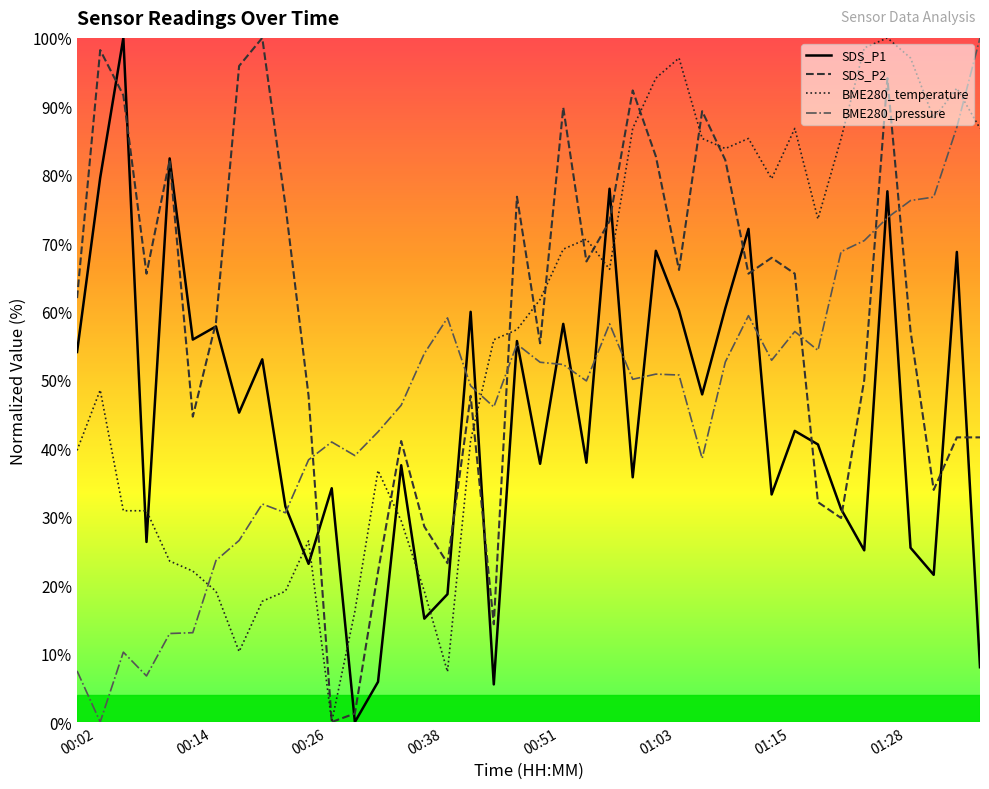

Rank the series by their average value, from highest to lowest.

SDS_P2, BME280_temperature, BME280_pressure, SDS_P1